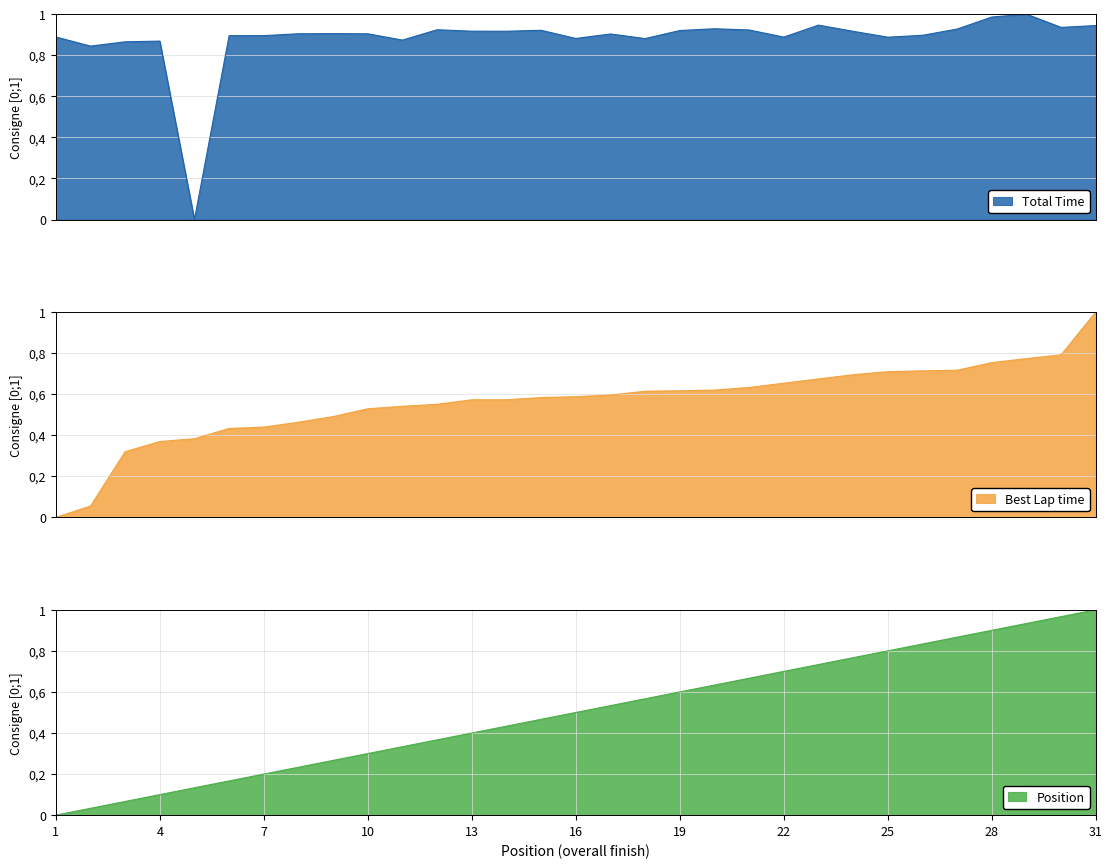

True or false: Total Time has a value of 1.0 at 29.

True